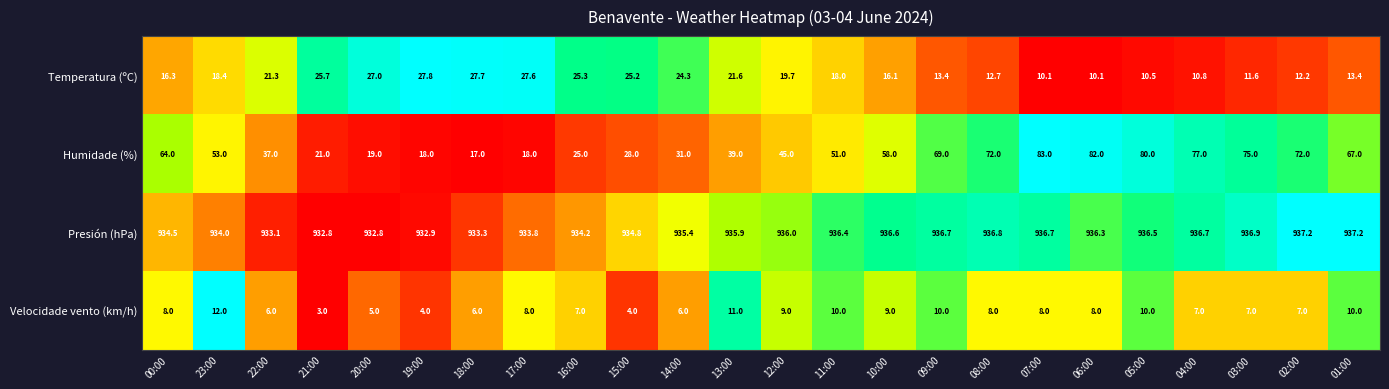

What is the difference between the second highest and second lowest values in the Humidade (%) series?

64.0